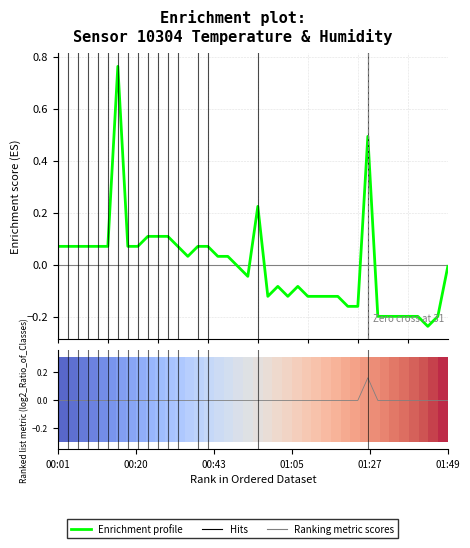

What is the difference between the maximum and minimum values in the Enrichment profile series?

1.0